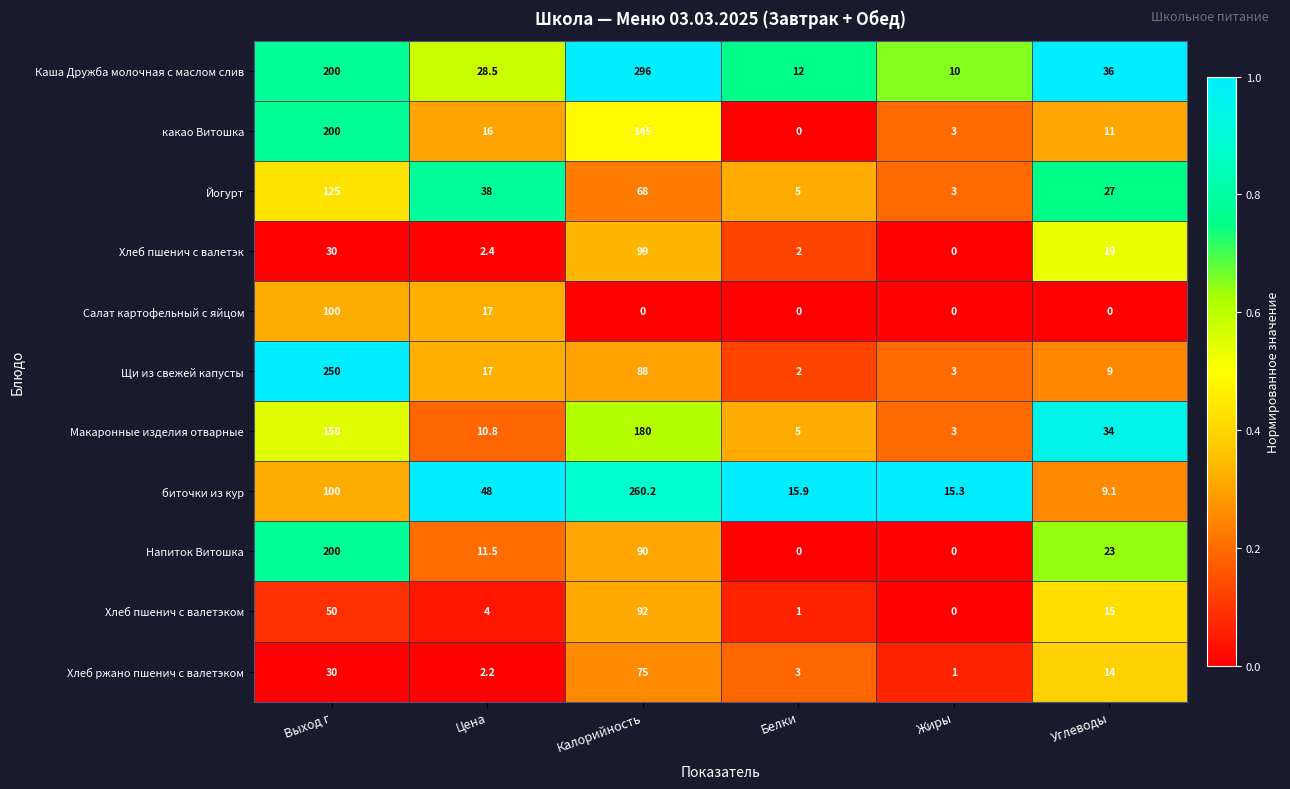

List the labels in order of Йогурт value, smallest first.

Жиры, Белки, Углеводы, Цена, Калорийность, Выход г